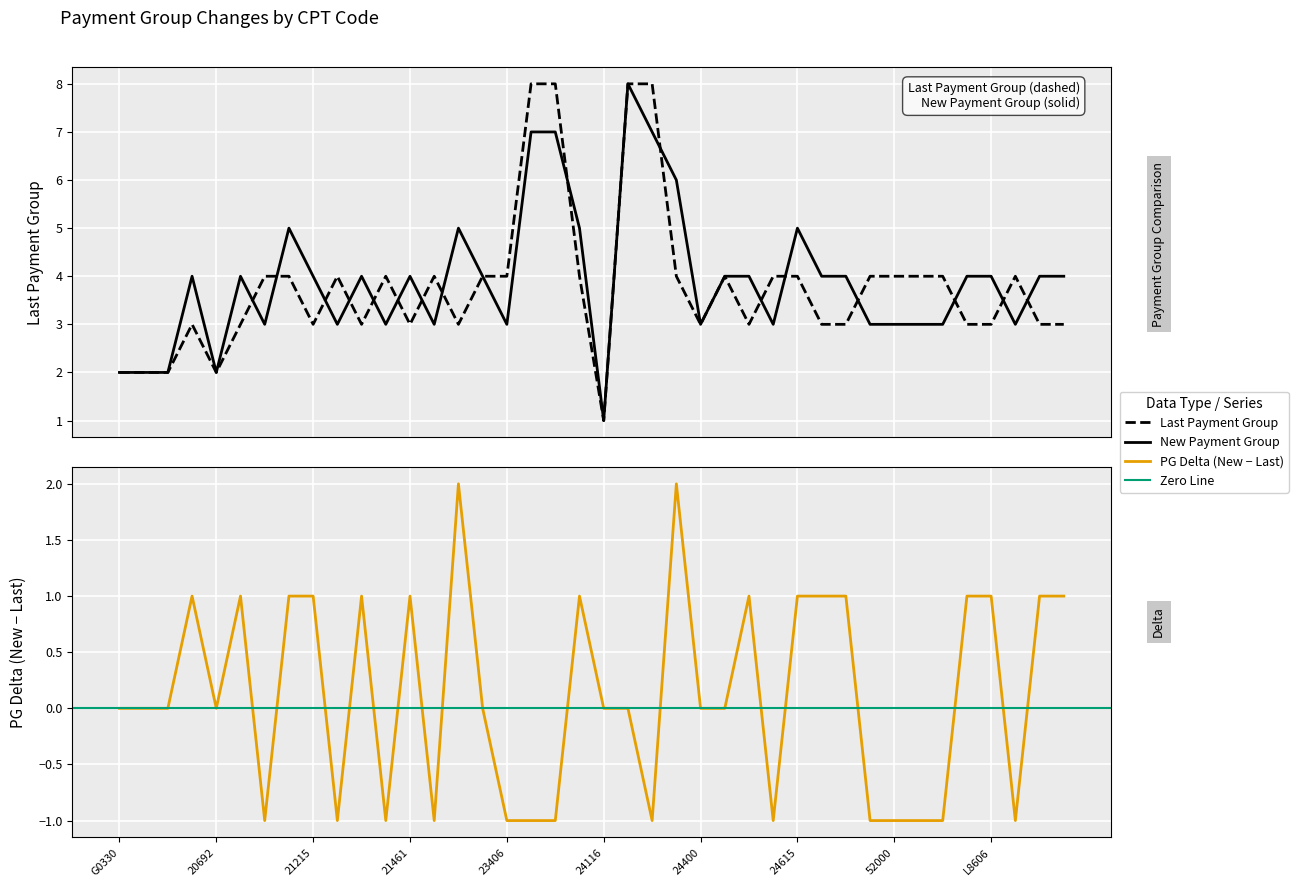

True or false: New Payment Group and Last Payment Group intersect in this chart.

True